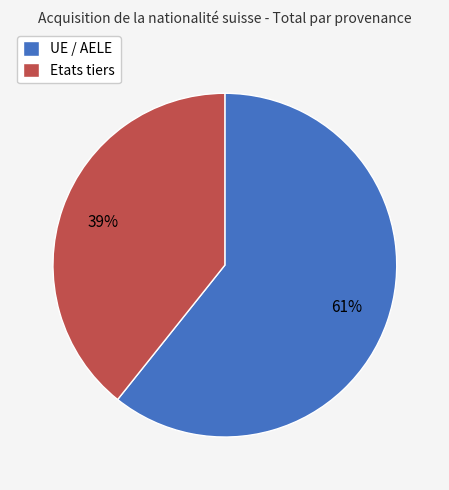

Count the number of slices in the pie.

2